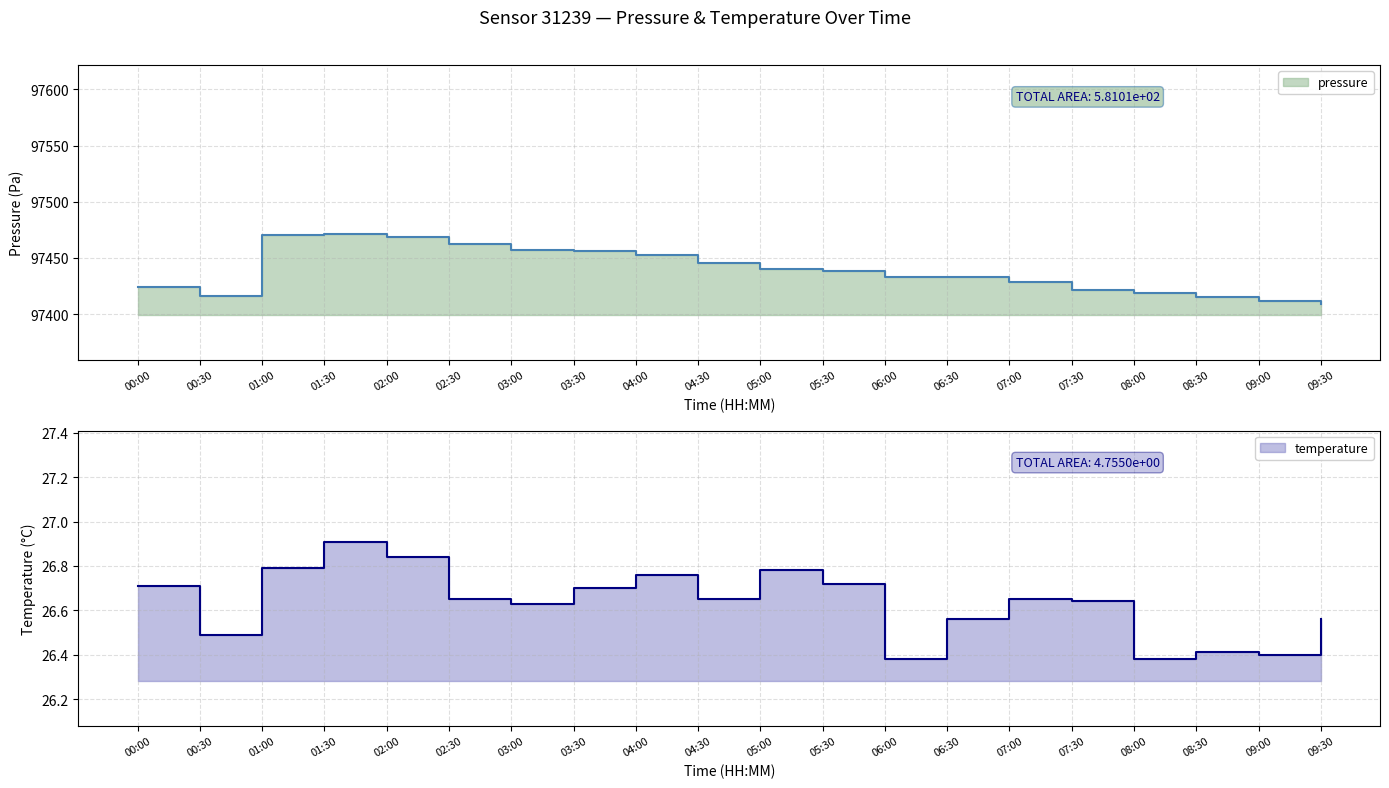

Which category has the lowest value across all series?

06:00